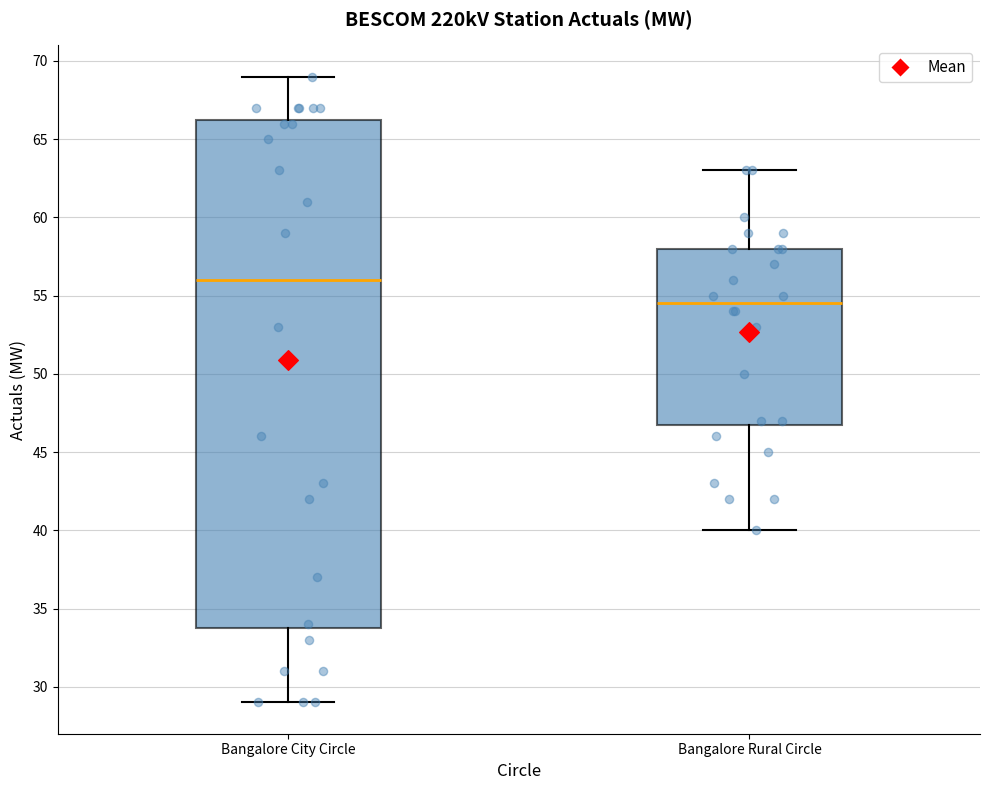

Where does the lower whisker of the box for Bangalore Rural Circle end on the y-axis? The values are not printed on the chart, so give them approximately, as read against the axis.

40.0